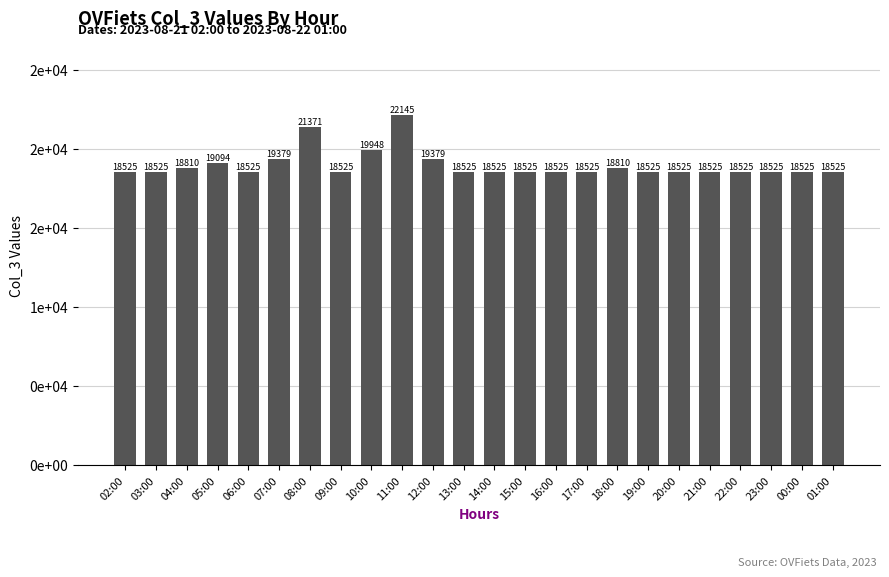

Does the chart contain any negative values?

No